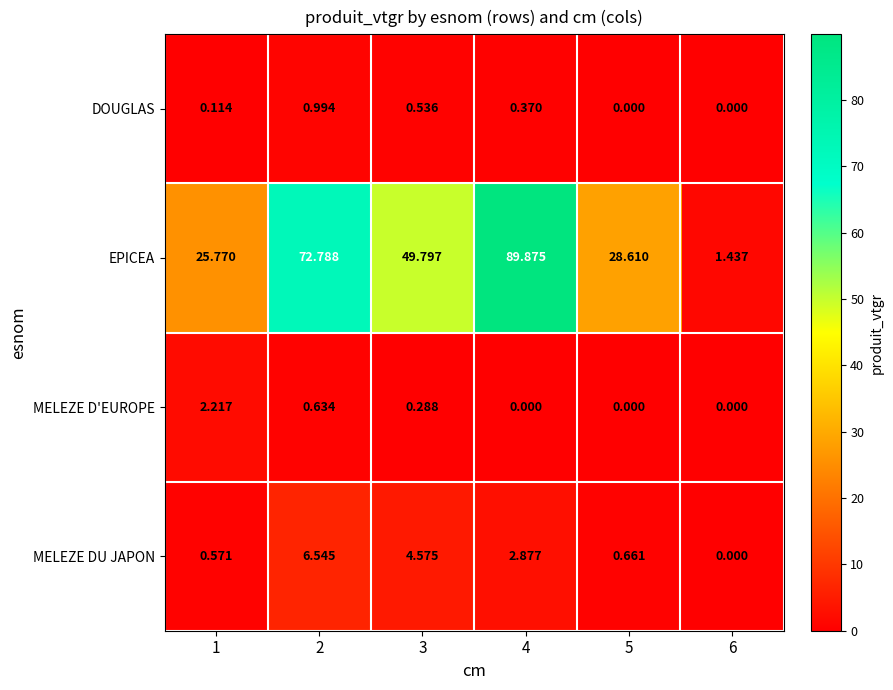

How many distinct data groups are displayed?

4